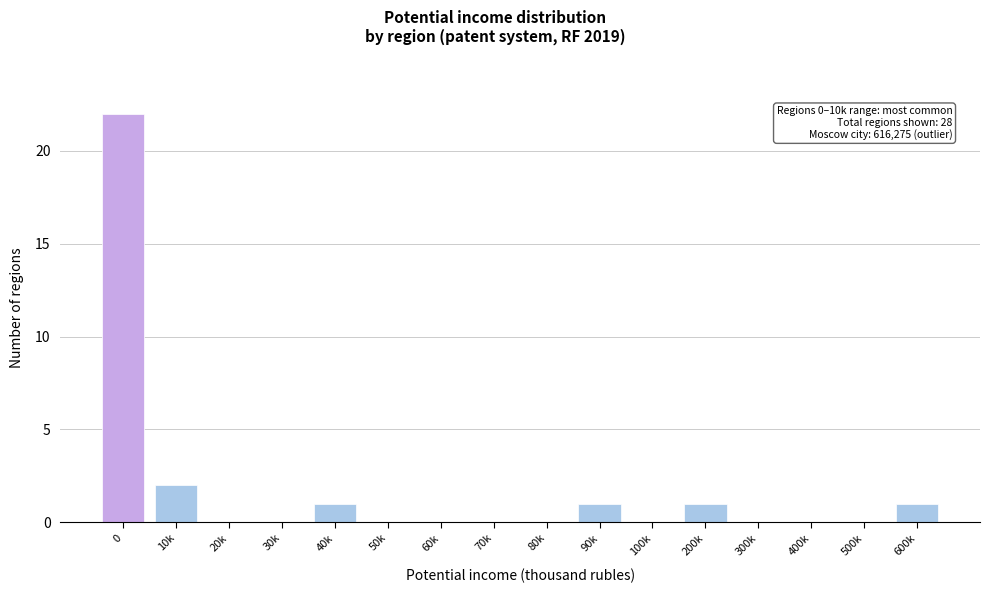

Reading left to right, what are all the values shown in this chart?

0=22	10k=2	20k=0	30k=0	40k=1	50k=0	60k=0	70k=0	80k=0	90k=1	100k=0	200k=1	300k=0	400k=0	500k=0	600k=1